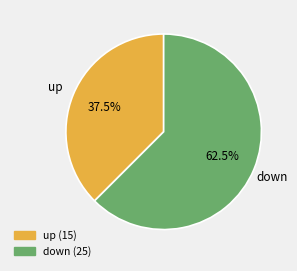

Do up and down together represent more than half of the pie?

Yes